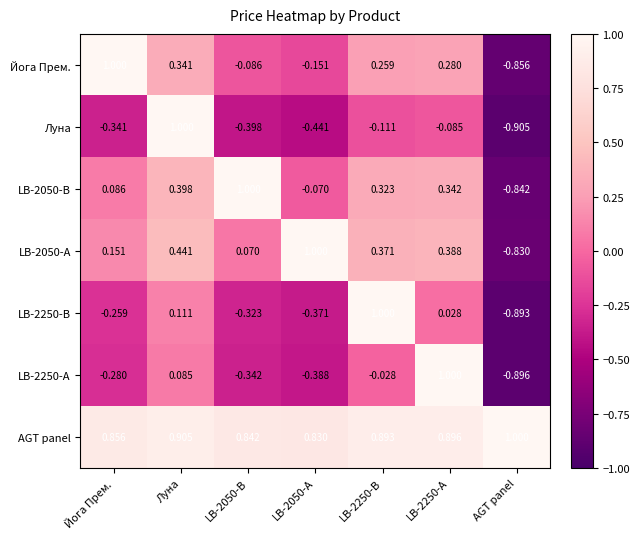

Which category has the lowest value in the Луна series?

AGT panel